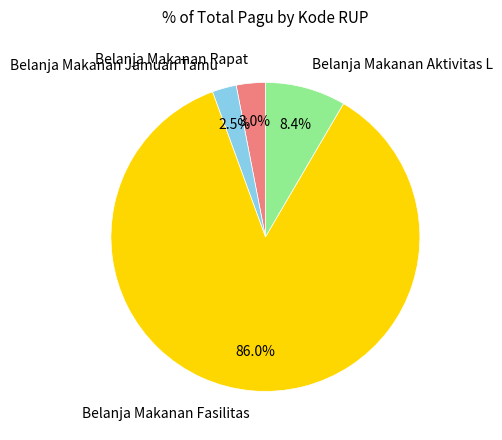

Which slice is the smallest?

Belanja Makanan Jamuan Tamu